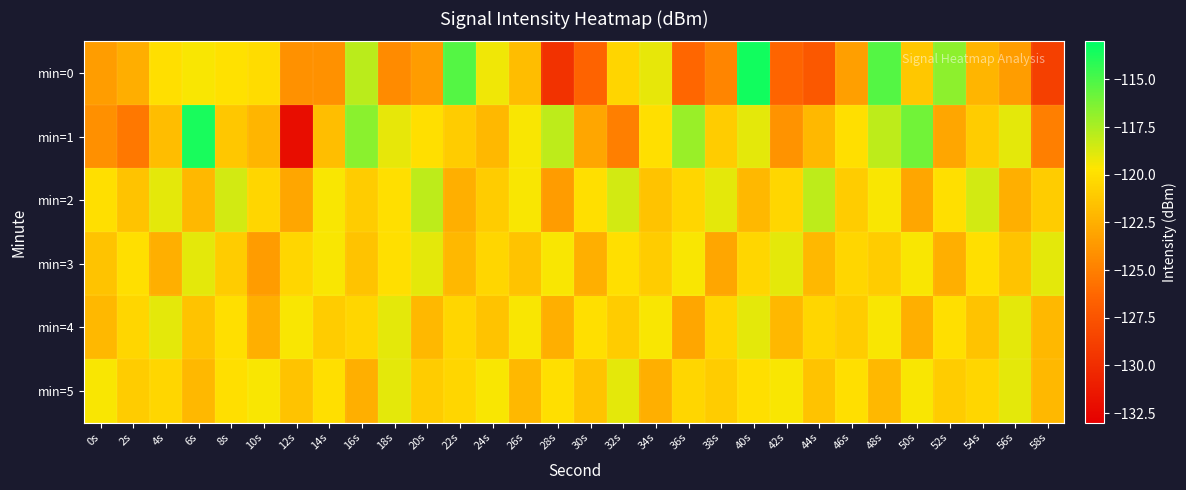

What is the difference between the highest and lowest values at 6s?

8.3